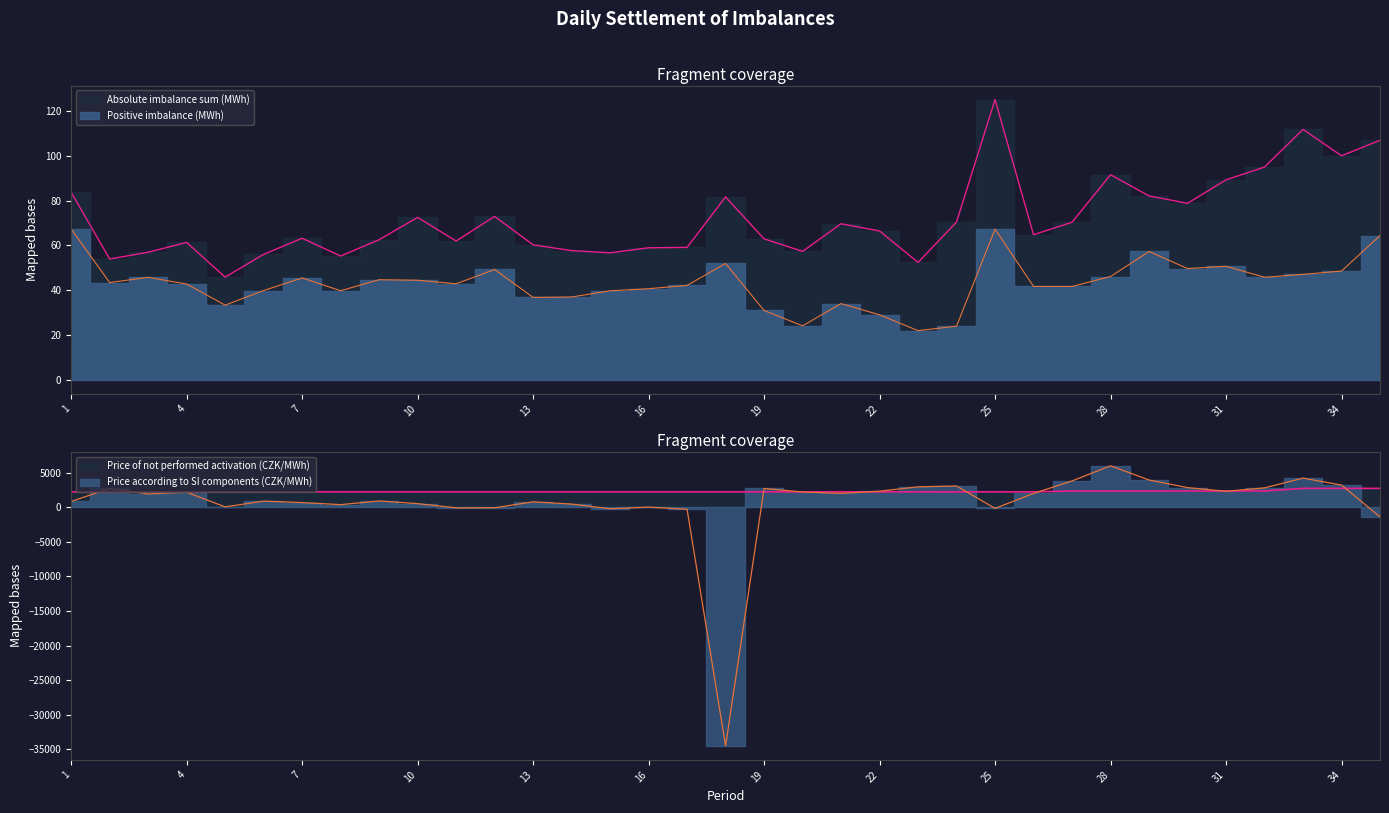

Reading left to right, transcribe all the data shown in this chart.

Absolute imbalance sum (MWh): 83.8	53.9	56.9	61.3	45.8	56.0	63.2	55.3	62.5	72.5	62.0	73.0	60.3	57.7	56.7	58.9	59.1	81.7	62.9	57.3	69.7	66.5	52.4	70.5	125.2	64.8	70.4	91.6	82.1	78.8	89.3	95.0	111.9	100.1	107.0
Positive imbalance (MWh): 67.3	43.4	45.7	42.7	33.3	39.8	45.5	39.7	44.7	44.4	42.8	49.2	36.8	36.9	39.7	40.6	42.1	51.9	30.9	24.1	34.0	29.0	21.9	23.9	67.3	41.7	41.6	46.1	57.3	49.7	50.7	45.8	47.1	48.5	64.4
Price according to SI components (CZK/MWh): 867.0	2753.2	1956.4	2198.1	84.2	916.8	706.0	406.2	939.6	553.4	-57.5	-44.9	812.3	492.3	-189.0	43.8	-262.4	-34529.1	2747.0	2241.5	2038.2	2354.8	2989.4	3108.0	-136.3	2029.7	3834.7	6034.6	3972.9	2874.3	2342.4	2834.0	4248.2	3242.6	-1365.6
Price of not performed activation (CZK/MWh): 2258.6	2258.6	2258.6	2258.6	2258.6	2258.6	2258.6	2258.6	2258.6	2258.6	2258.6	2258.6	2258.6	2258.6	2258.6	2258.6	2258.6	2258.6	2258.6	2258.6	2258.6	2258.6	2258.6	2258.6	2258.6	2258.6	2384.0	2384.0	2384.0	2384.0	2384.0	2384.0	2760.4	2760.4	2760.4